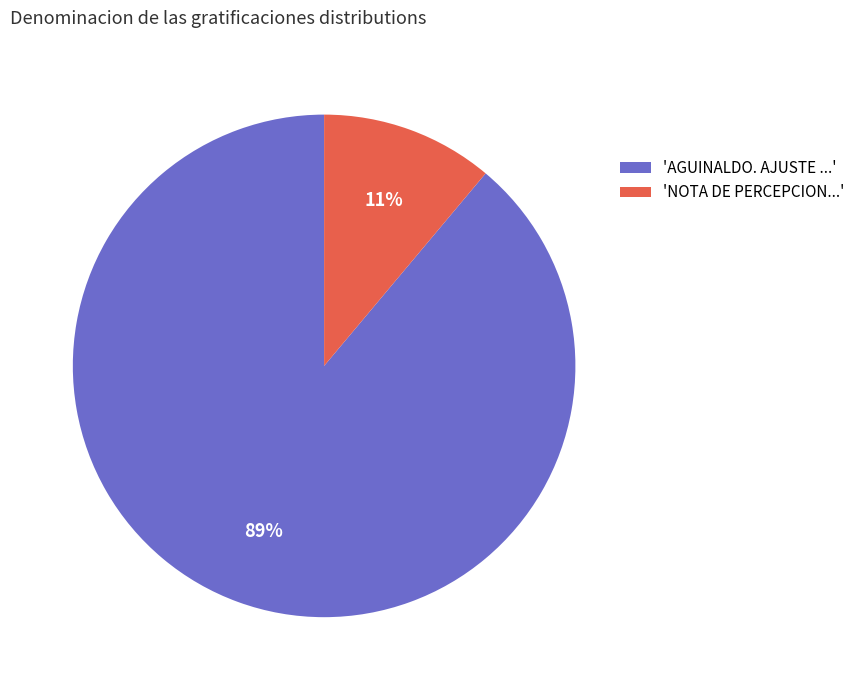

Does any single category account for the majority?

Yes